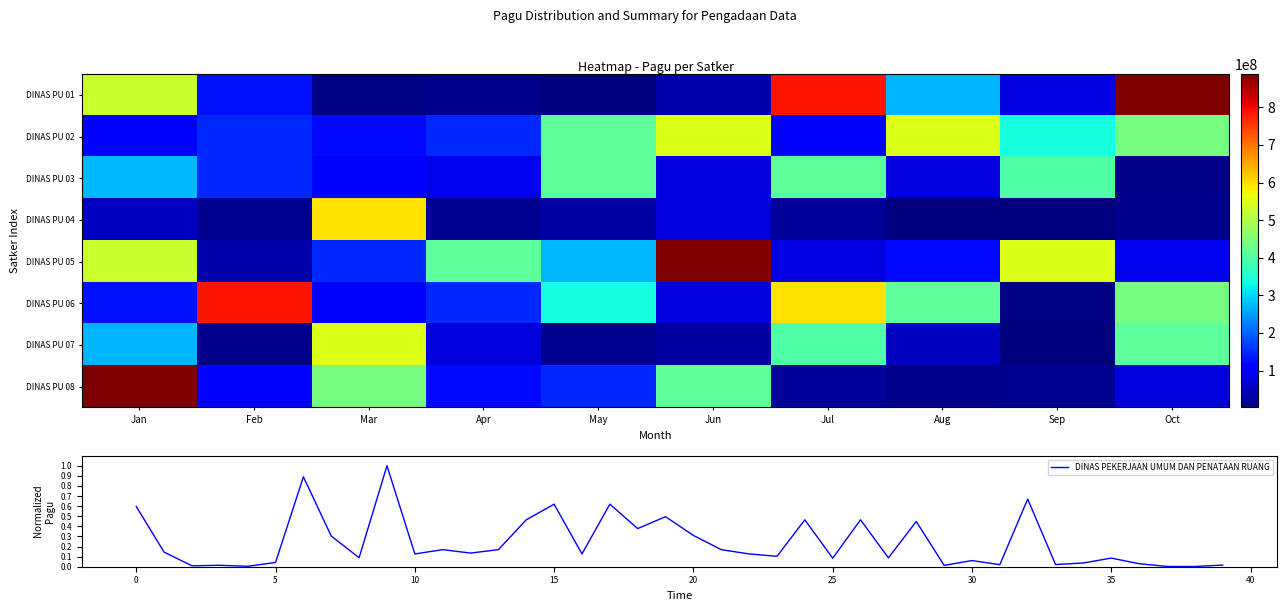

The value at 22 is 0.1. True or false?

True